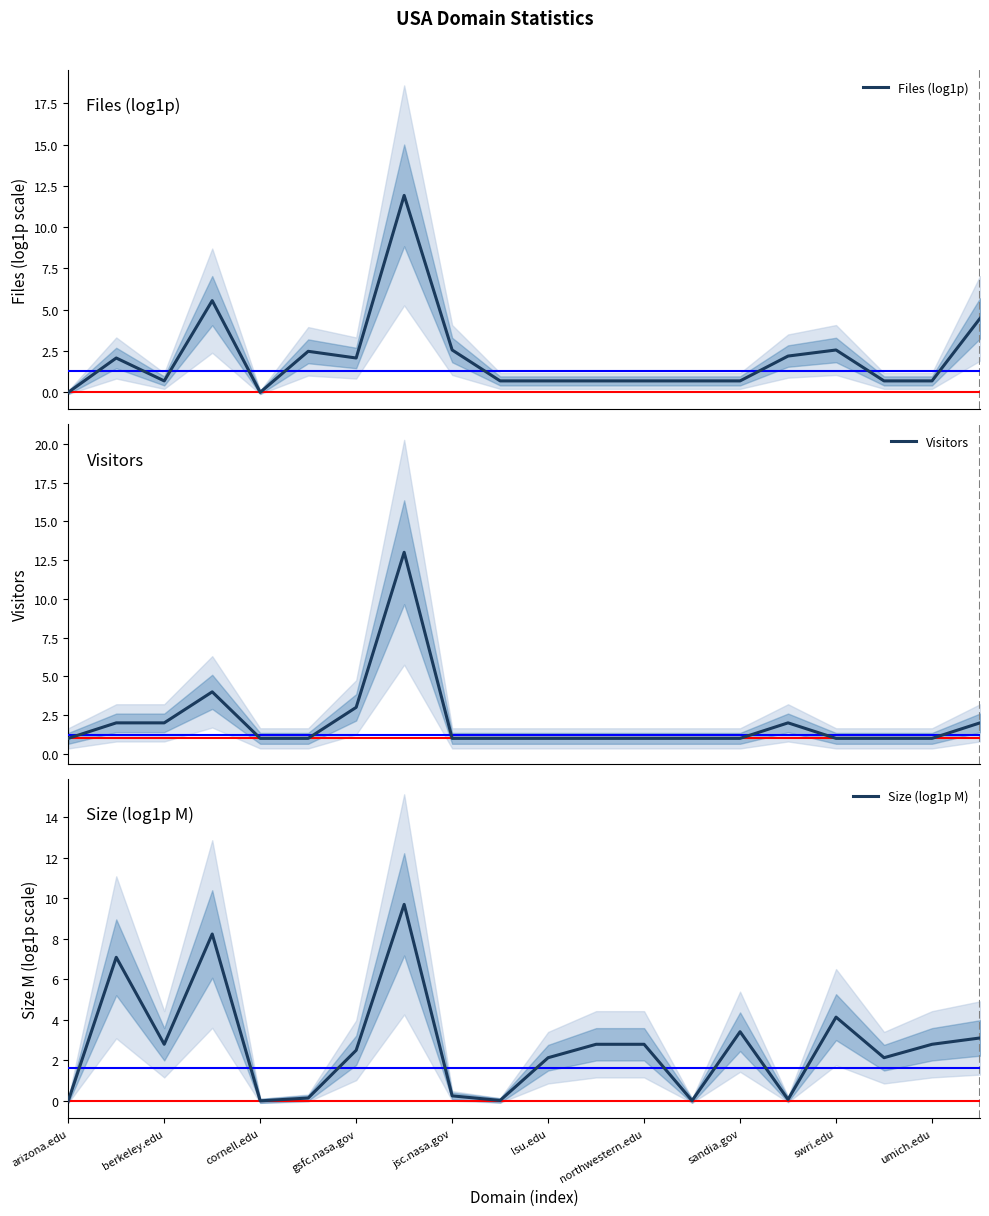

How many lines are shown in the chart?

3